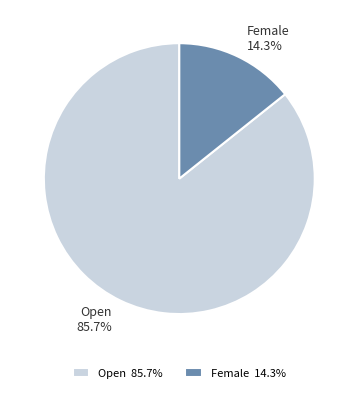

Is the sum of Open and Female greater than half?

Yes